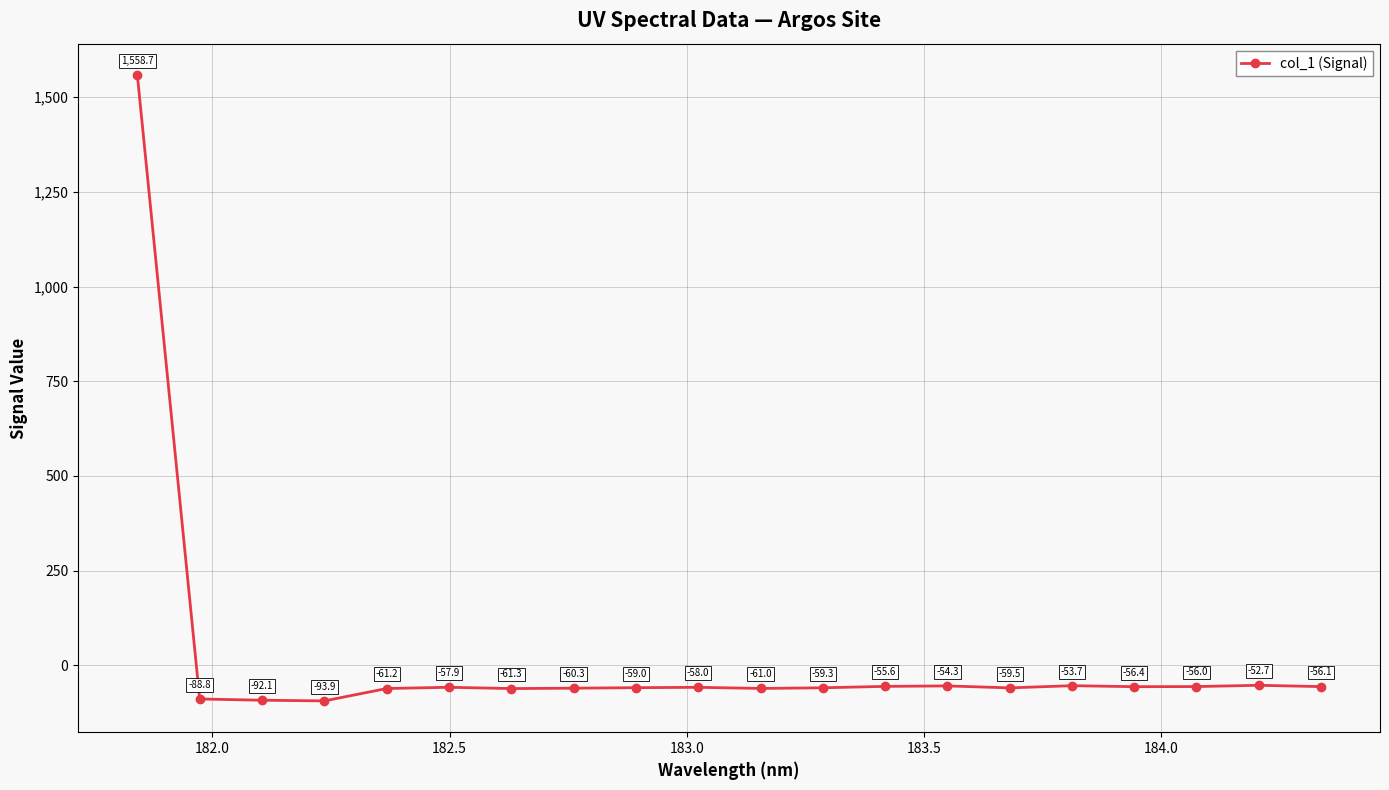

Does the chart have visible grid lines?

Yes